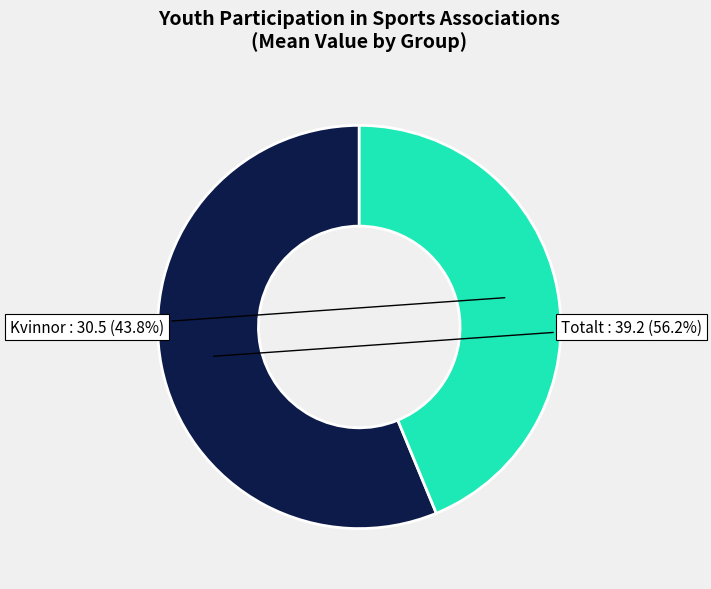

Is there a majority slice in this chart?

Yes